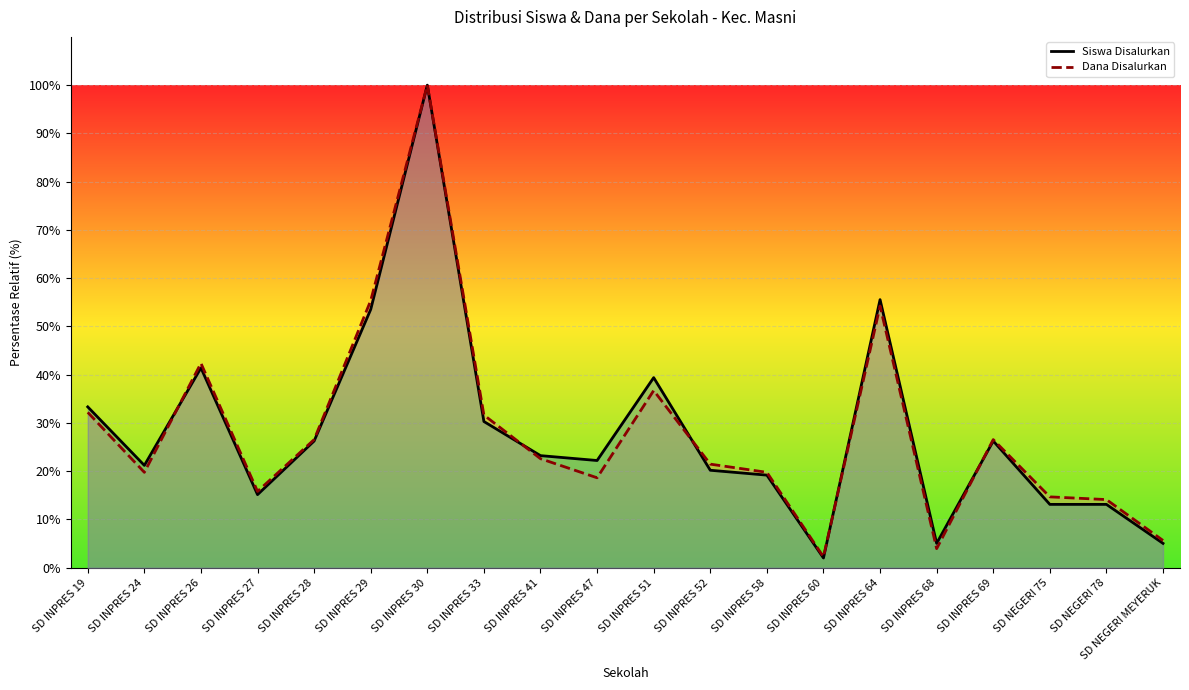

True or false: Siswa Disalurkan has a value of 22.2 at SD INPRES 47.

True